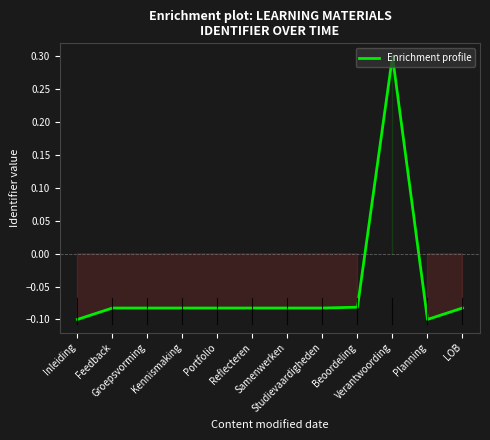

What is the maximum value shown in the chart?

0.3